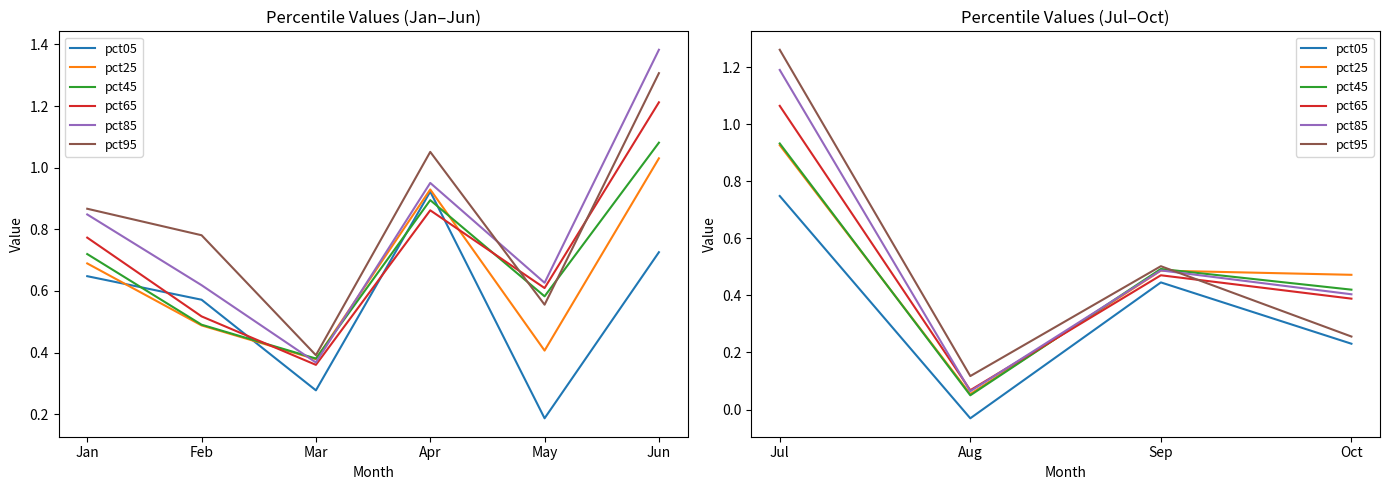

Is this an area chart (filled region under the line)?

No